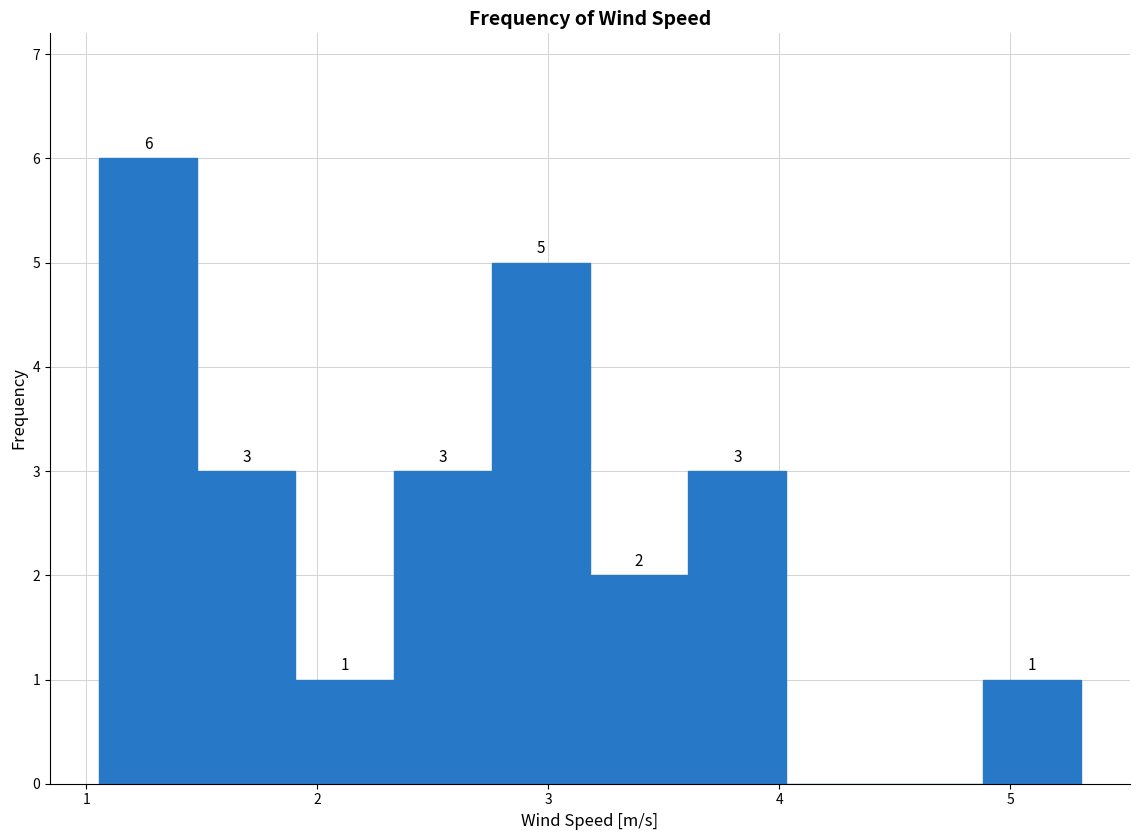

Which range on the x-axis has the tallest bar?

1.1 to 1.5